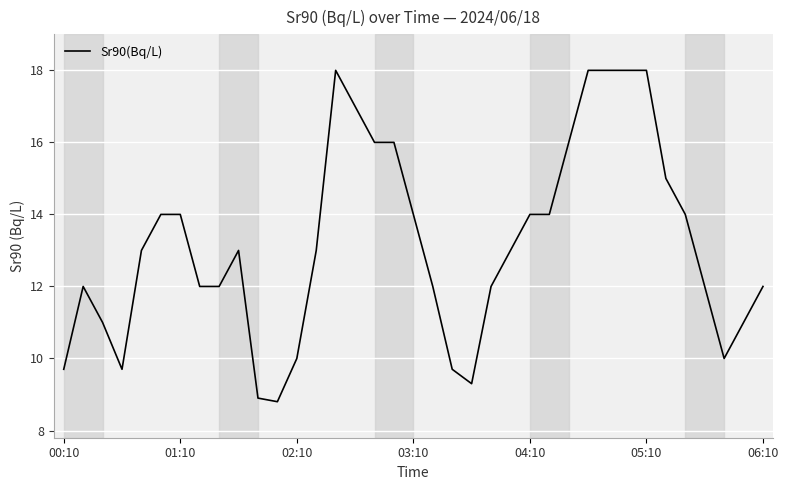

What is the maximum value shown in the chart?

18.0